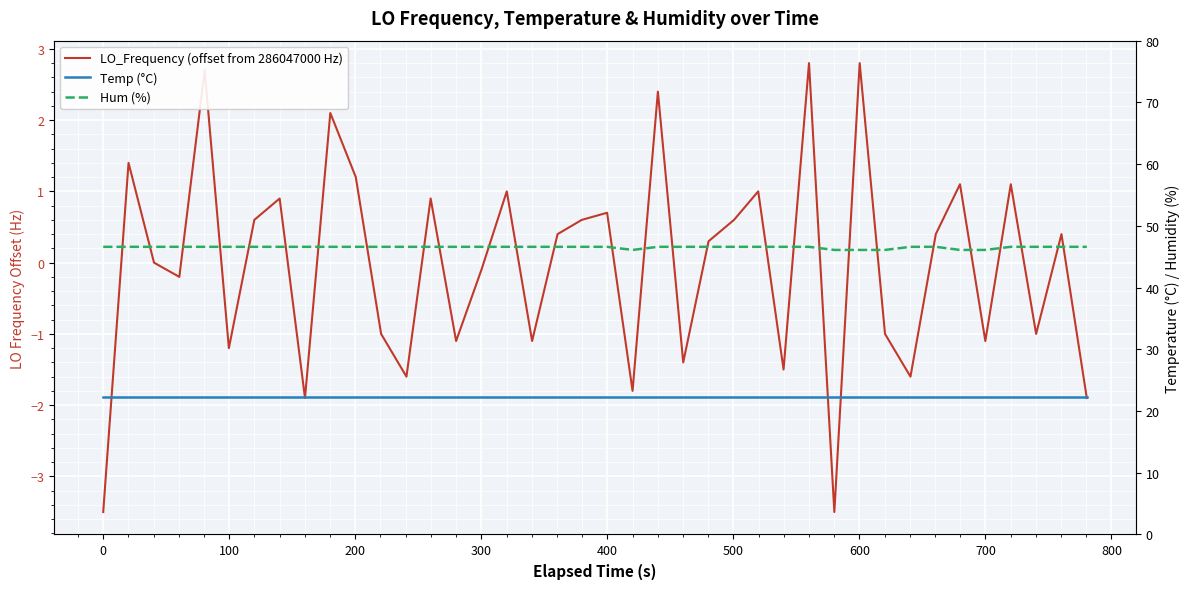

How many data points in LO_Frequency (offset from 286047000 Hz) are less than 0?

18